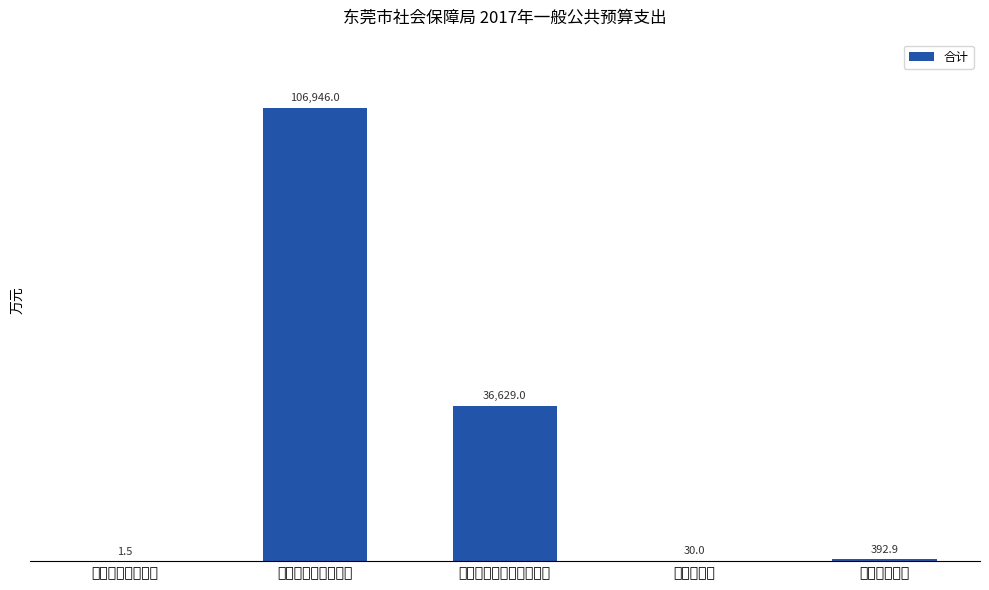

The value at 住房保障支出 is 392.9. True or false?

True